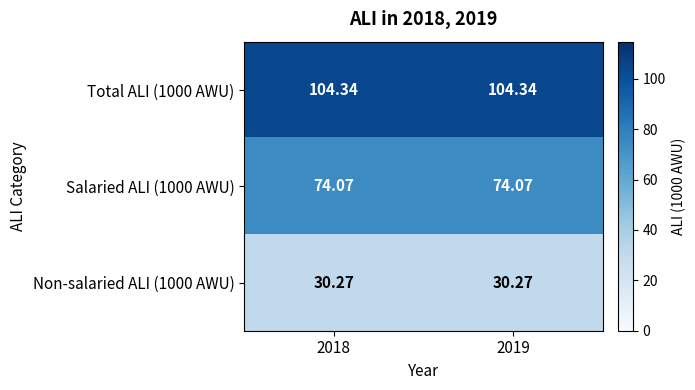

Is the value of Non-salaried ALI (1000 AWU) at 2018 greater than the value of Salaried ALI (1000 AWU) at 2018?

No